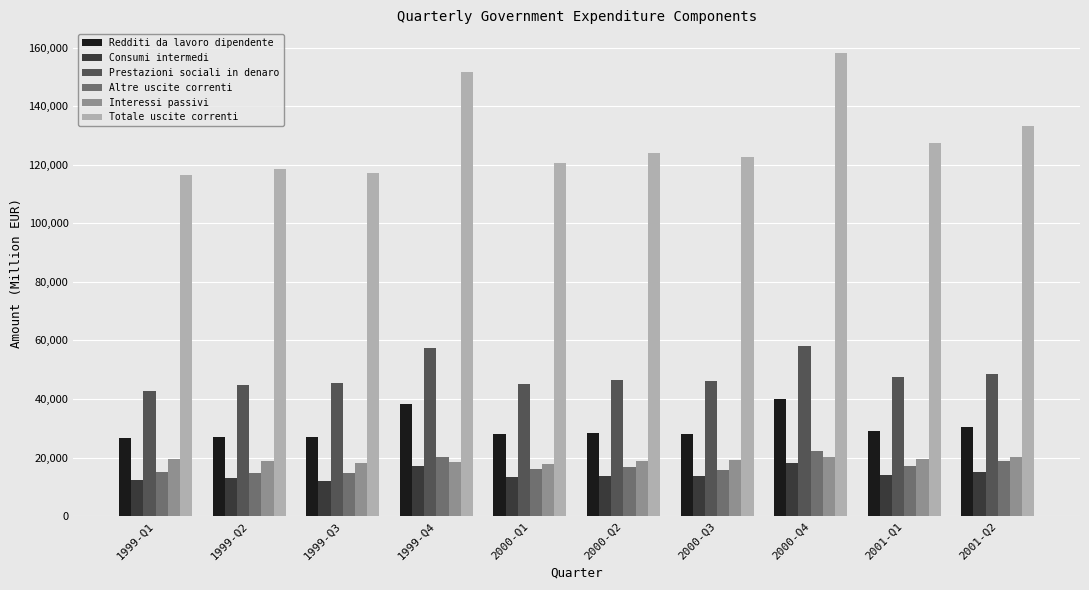

What is the difference between the maximum and minimum values in the Consumi intermedi series?

5831.6